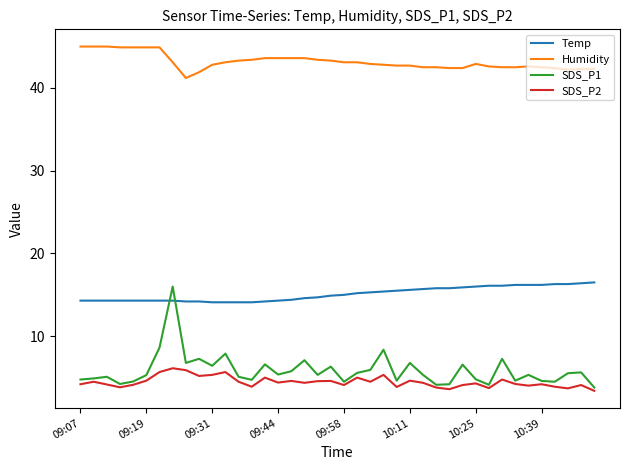

Is this an area chart (filled region under the line)?

No